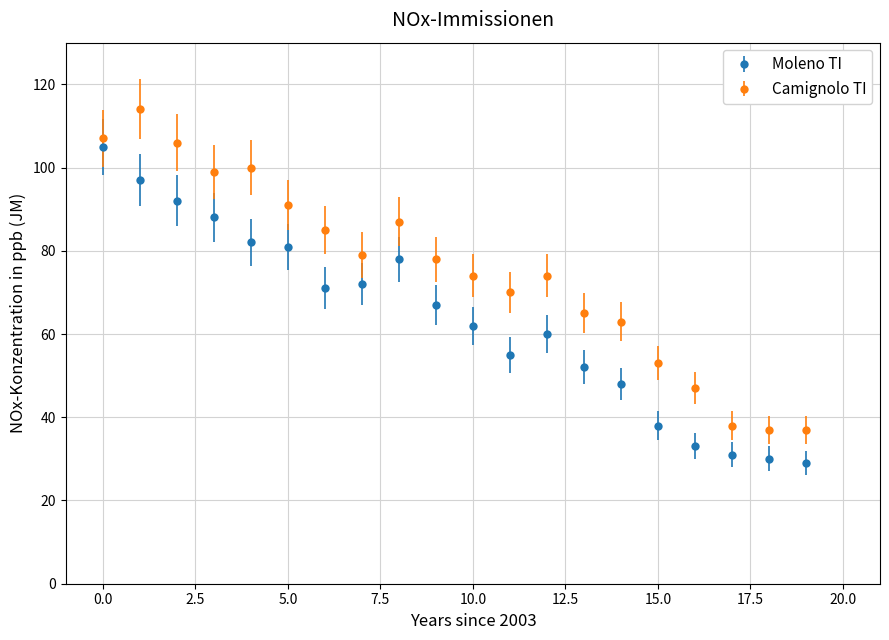

Which series has the largest total across all categories?

Camignolo TI